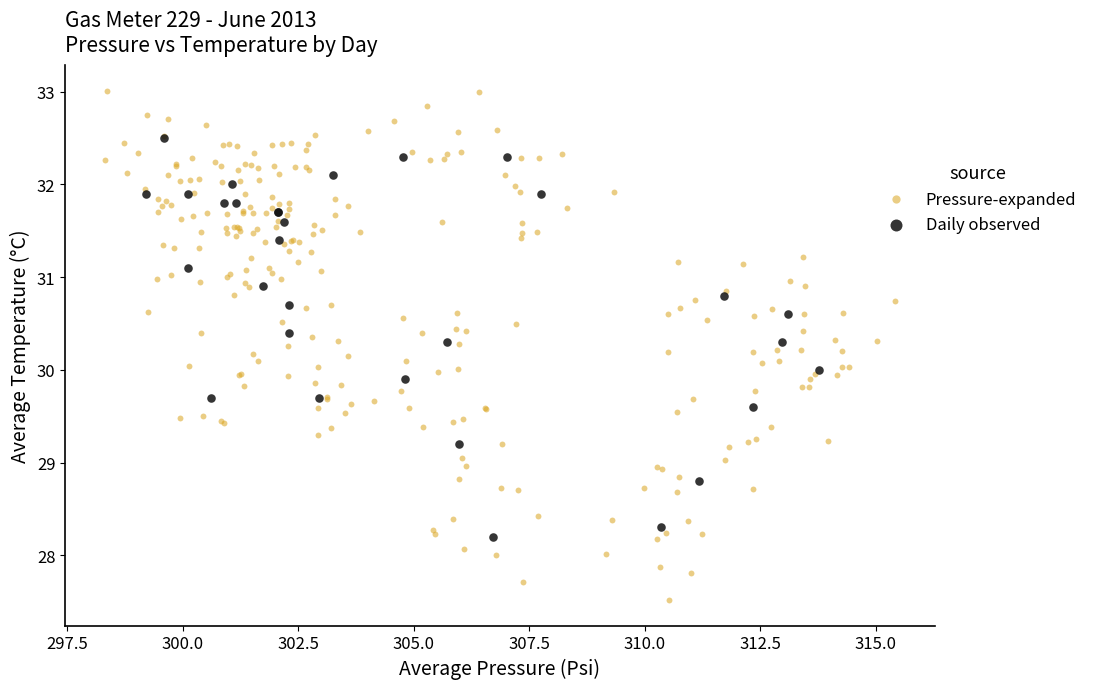

Which series reaches the minimum Y coordinate?

Pressure-expanded